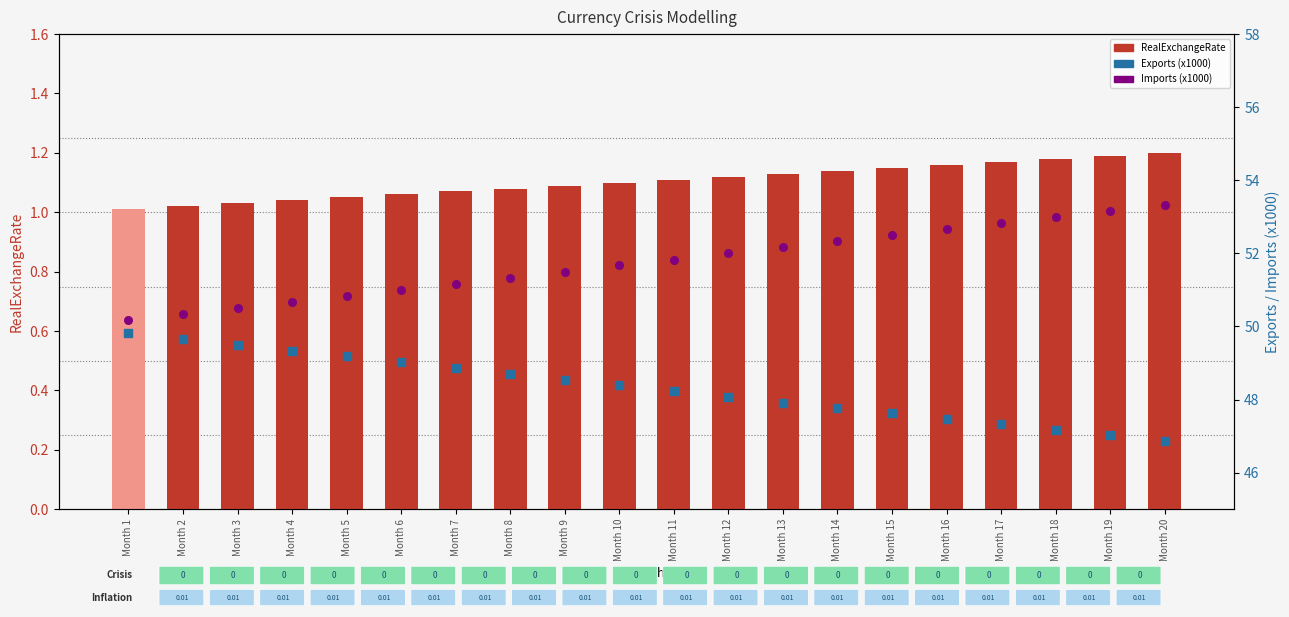

Which series reaches the minimum Y coordinate?

RealExchangeRate